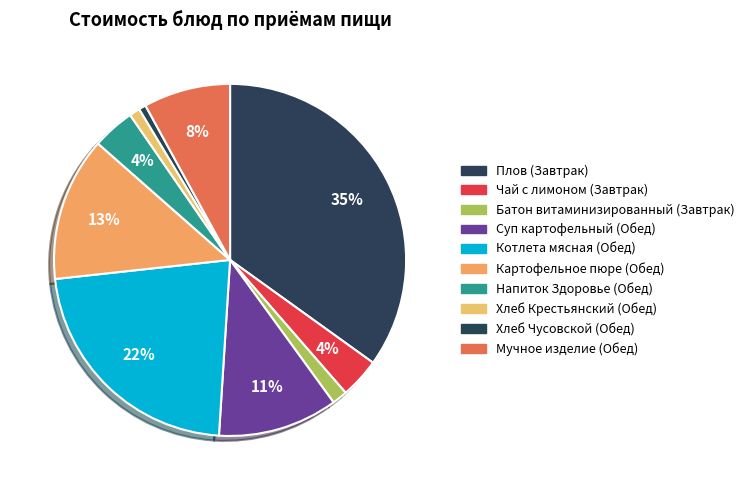

Count the number of slices in the pie.

10